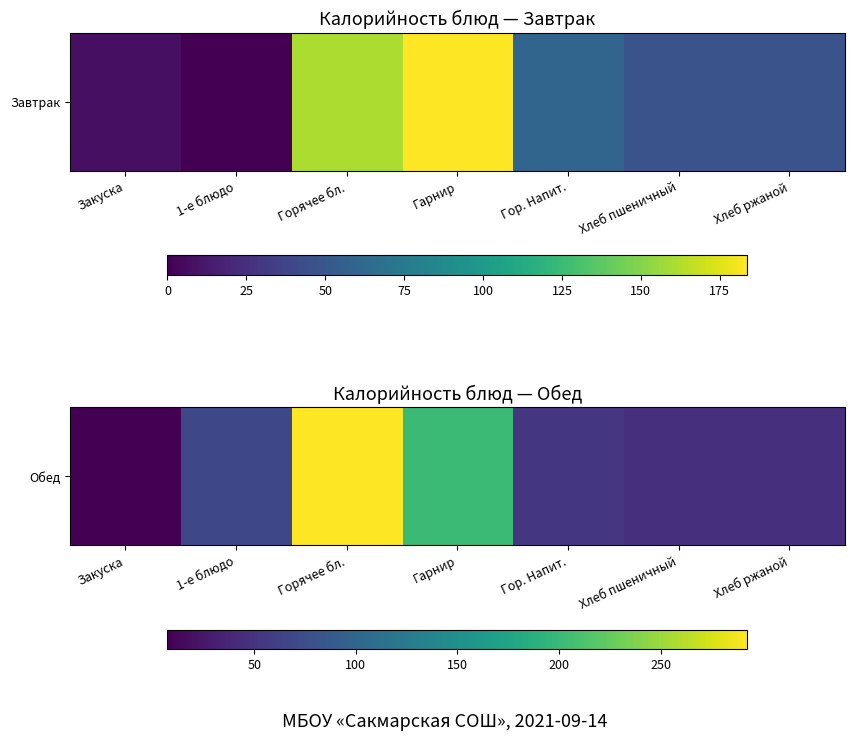

How many categories are shown in the chart?

7